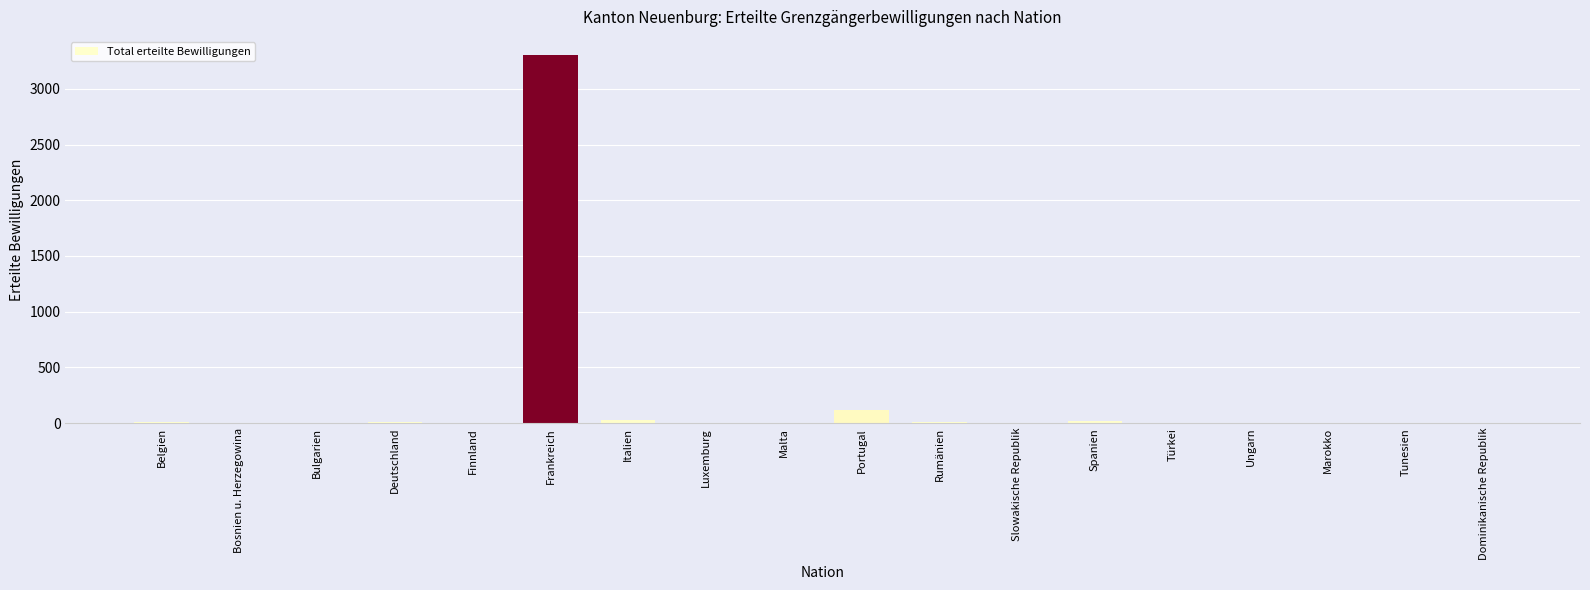

Where is the data nearest to the value 1651?

Portugal